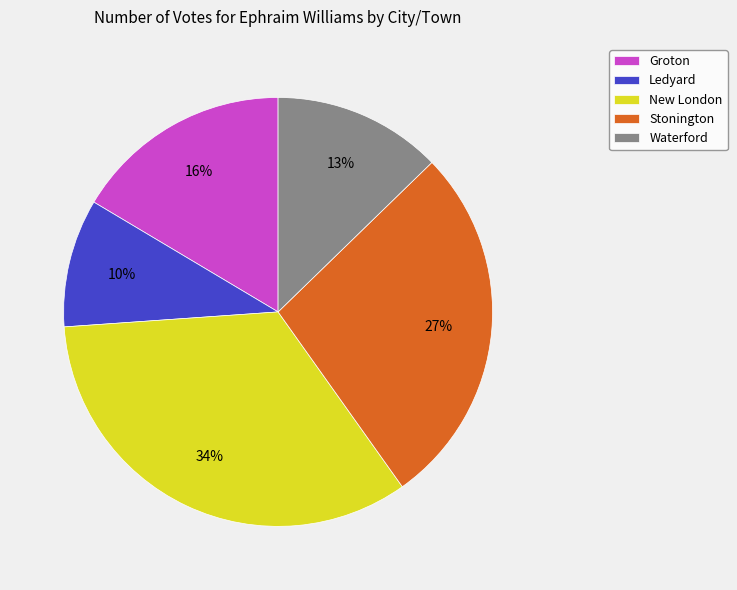

Which has a higher value, Groton or Ledyard?

Groton